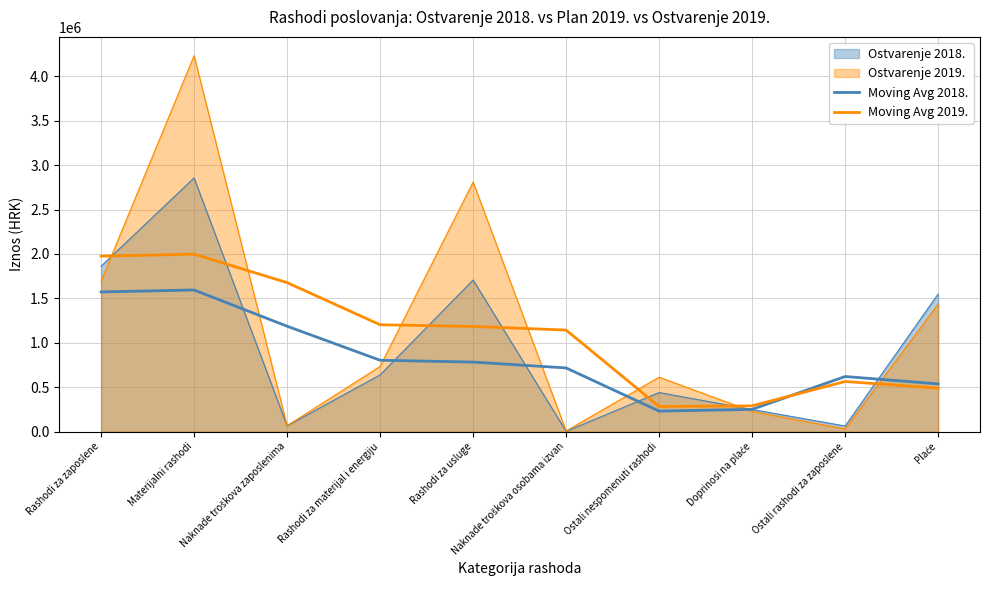

Where is the first local maximum for Moving Avg 2019.?

Materijalni rashodi